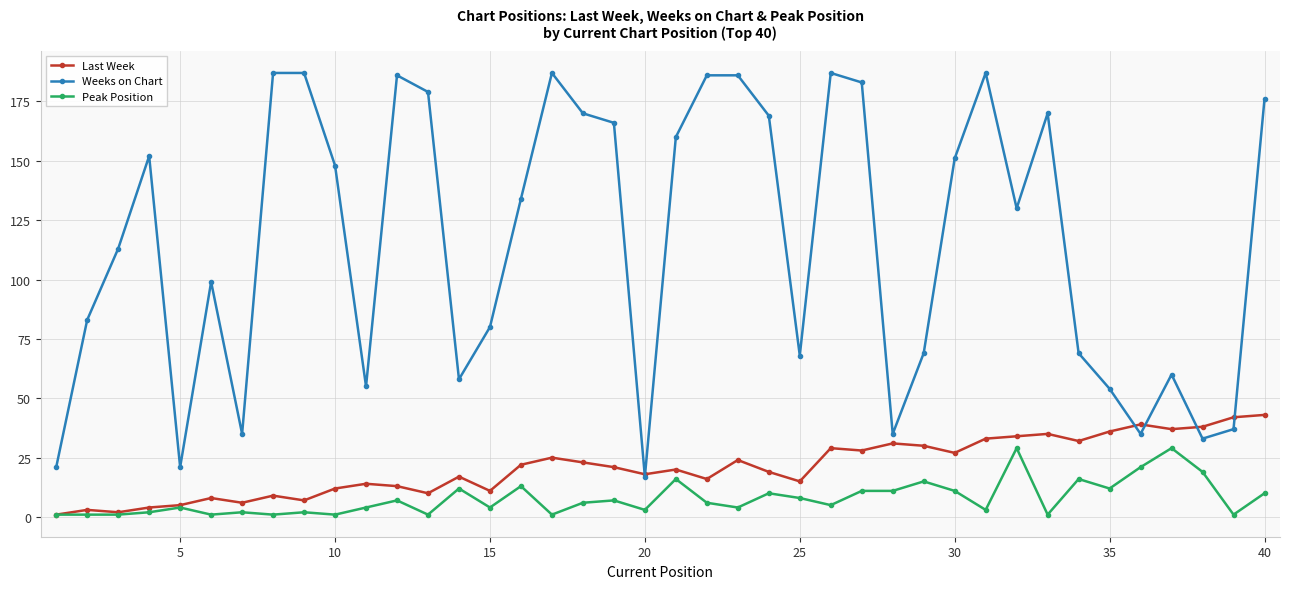

What is the value of the Last Week point at the 34th from the left?

32